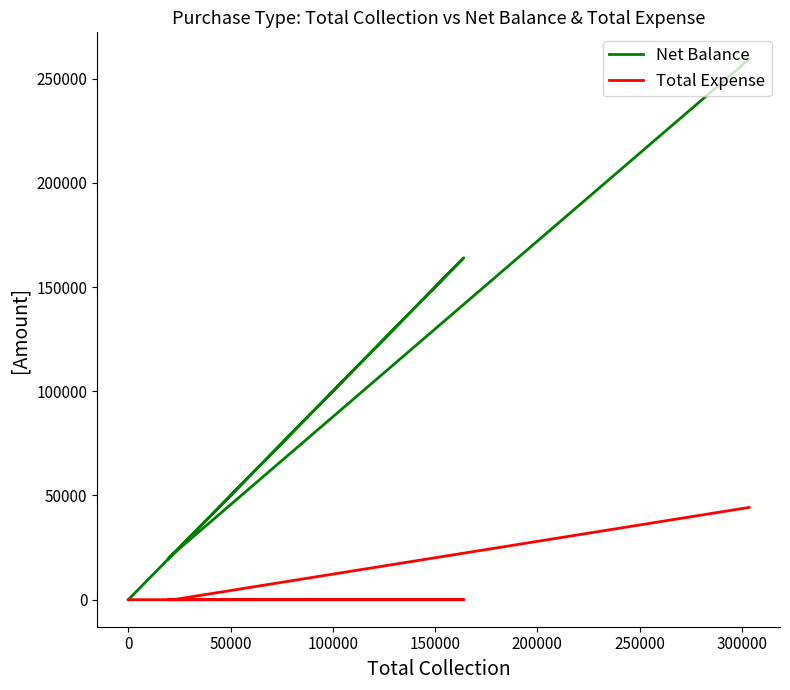

In Net Balance, how many points are lower than both neighbors (excluding endpoints)?

1